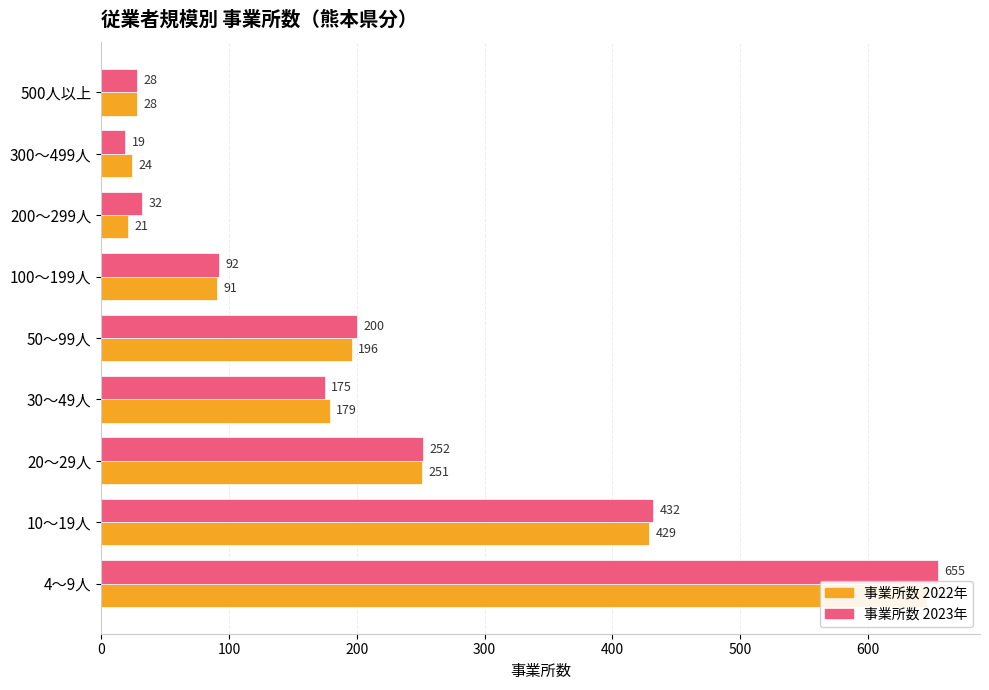

Count the number of data series in this chart.

2